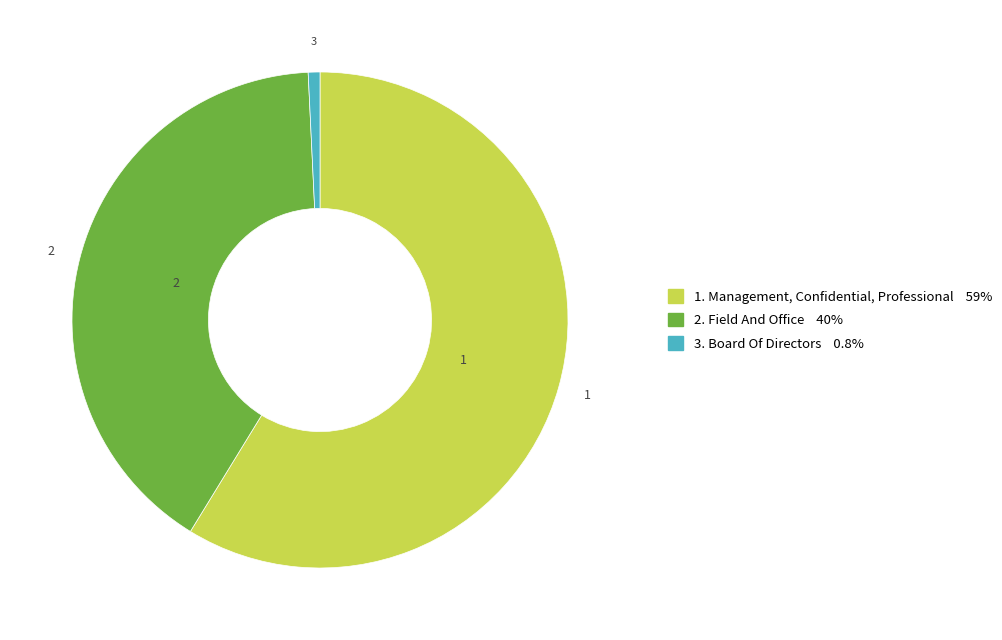

Is there any slice that represents more than half of the pie?

Yes